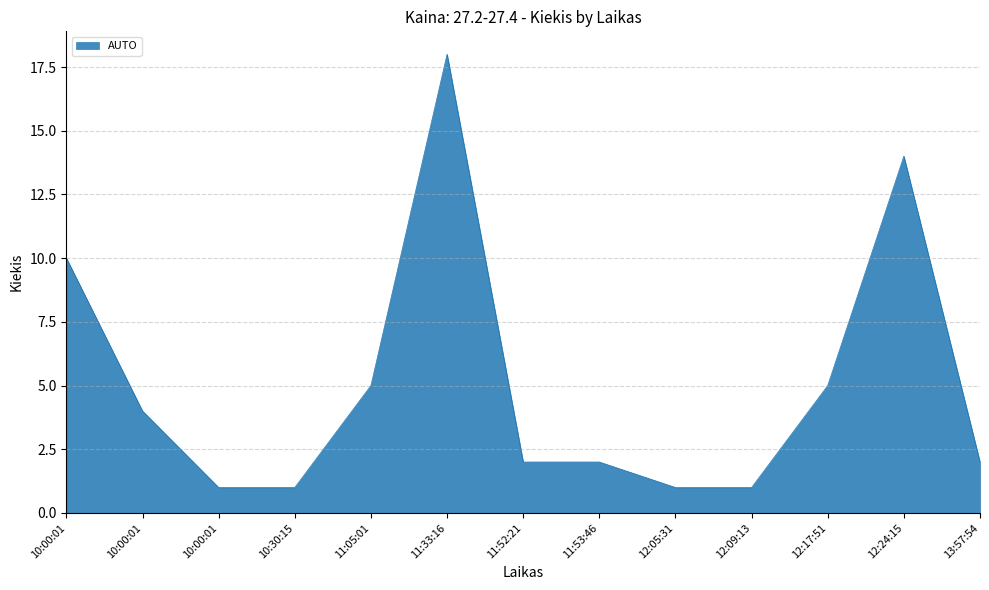

How many lines are shown in the chart?

1